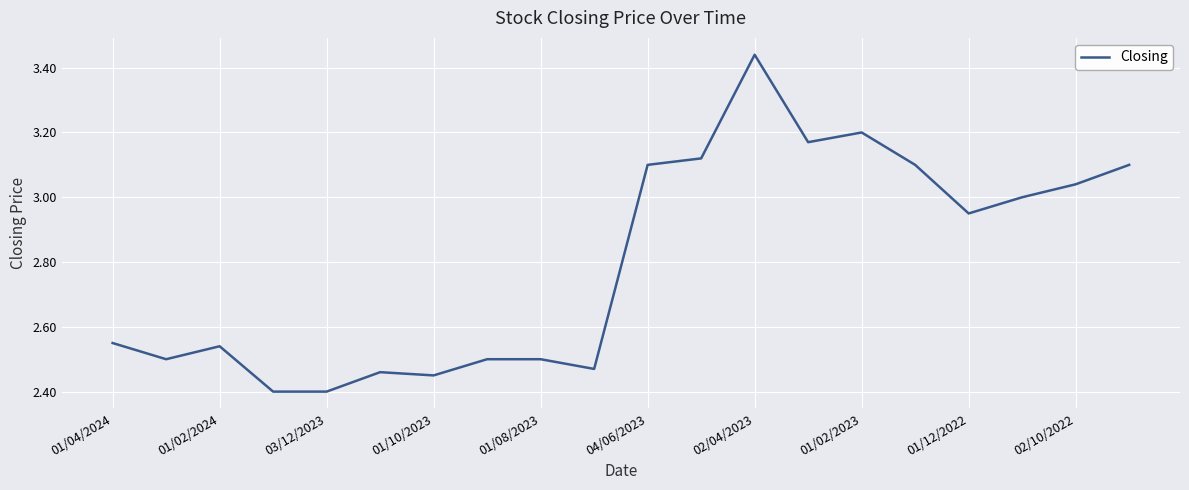

What is the smallest value displayed?

2.4